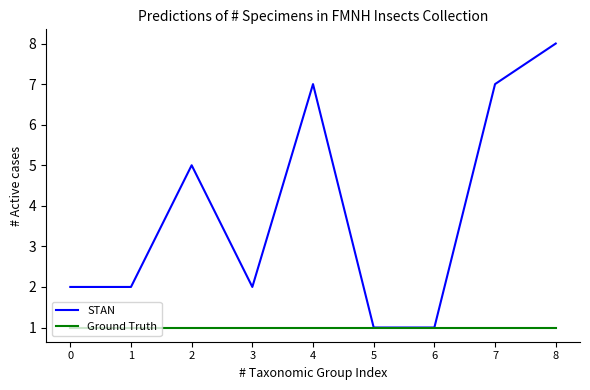

Which series has the largest total across all categories?

STAN